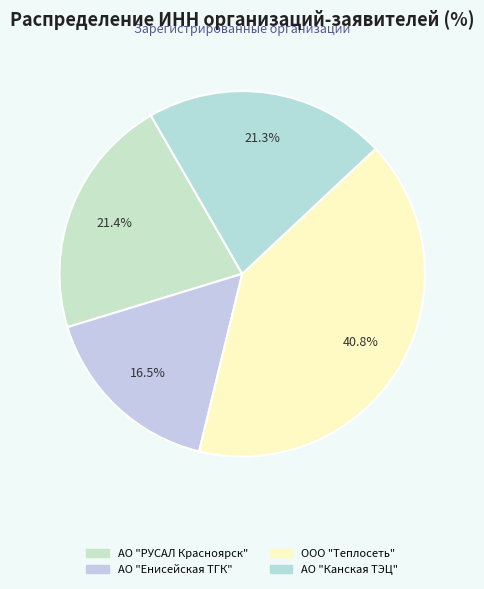

To the nearest percent, what is the average slice percentage?

25%